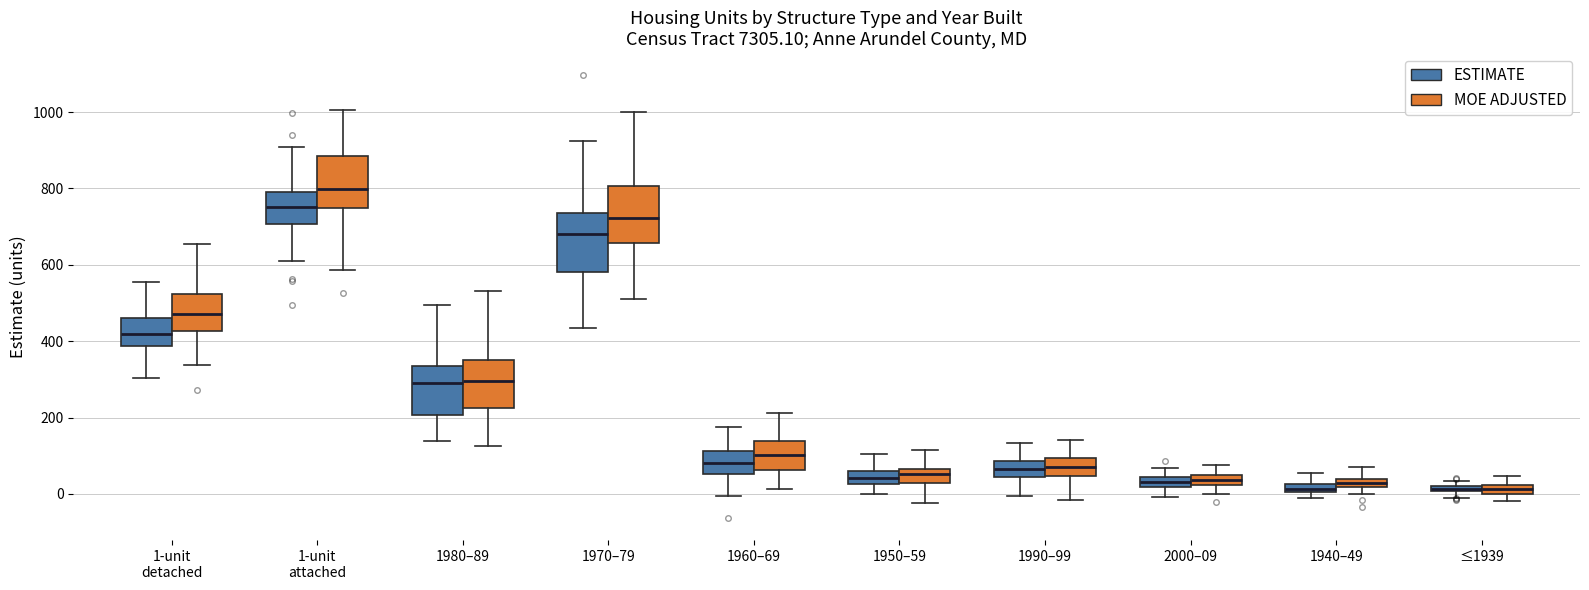

Where does the median line of the box for 1980–89 (ESTIMATE) sit on the y-axis? The values are not printed on the chart, so give them approximately, as read against the axis.

300